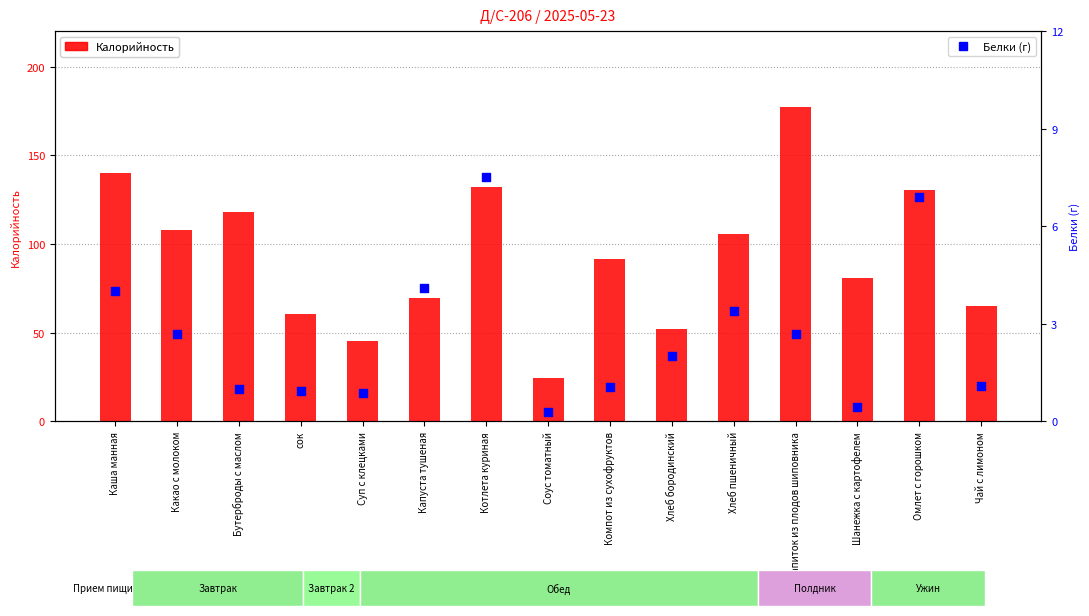

Which series contains the lowest Y value?

Белки